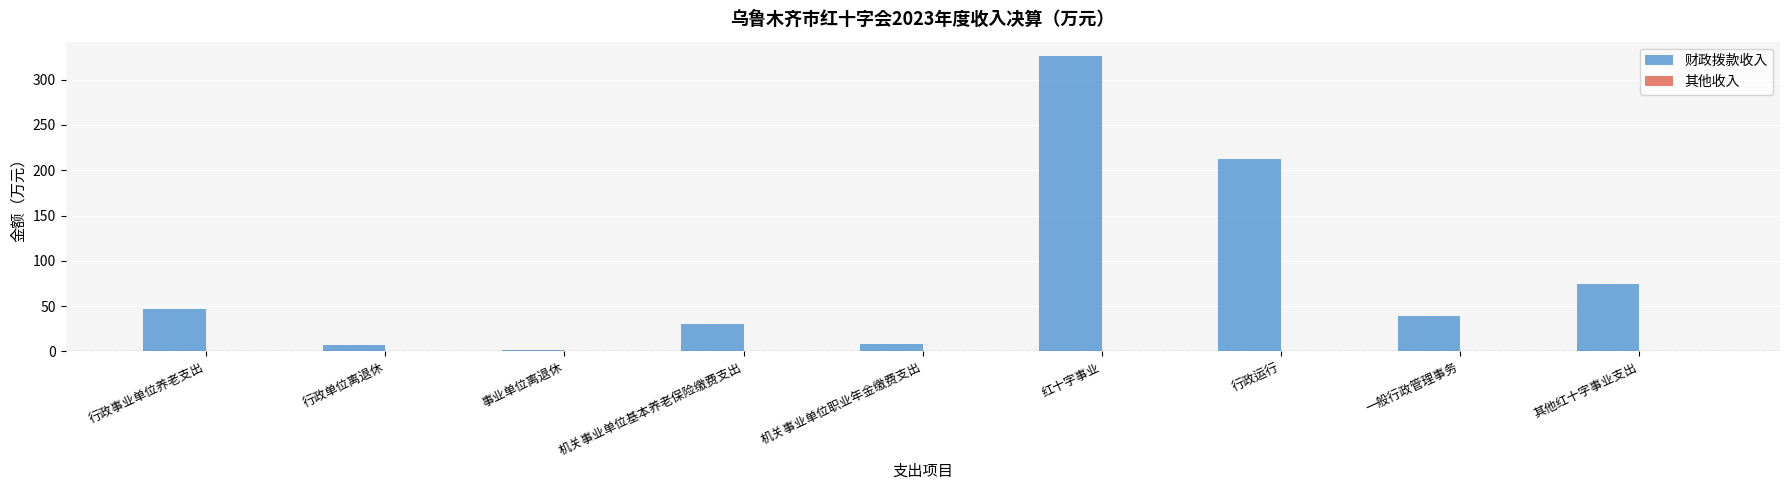

Which category has the highest value in the 财政拨款收入 series?

红十字事业